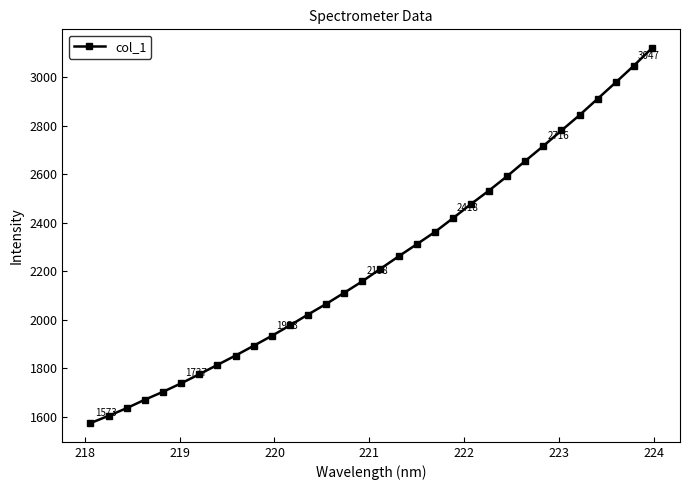

What is the difference between the maximum and second lowest values?

1516.7